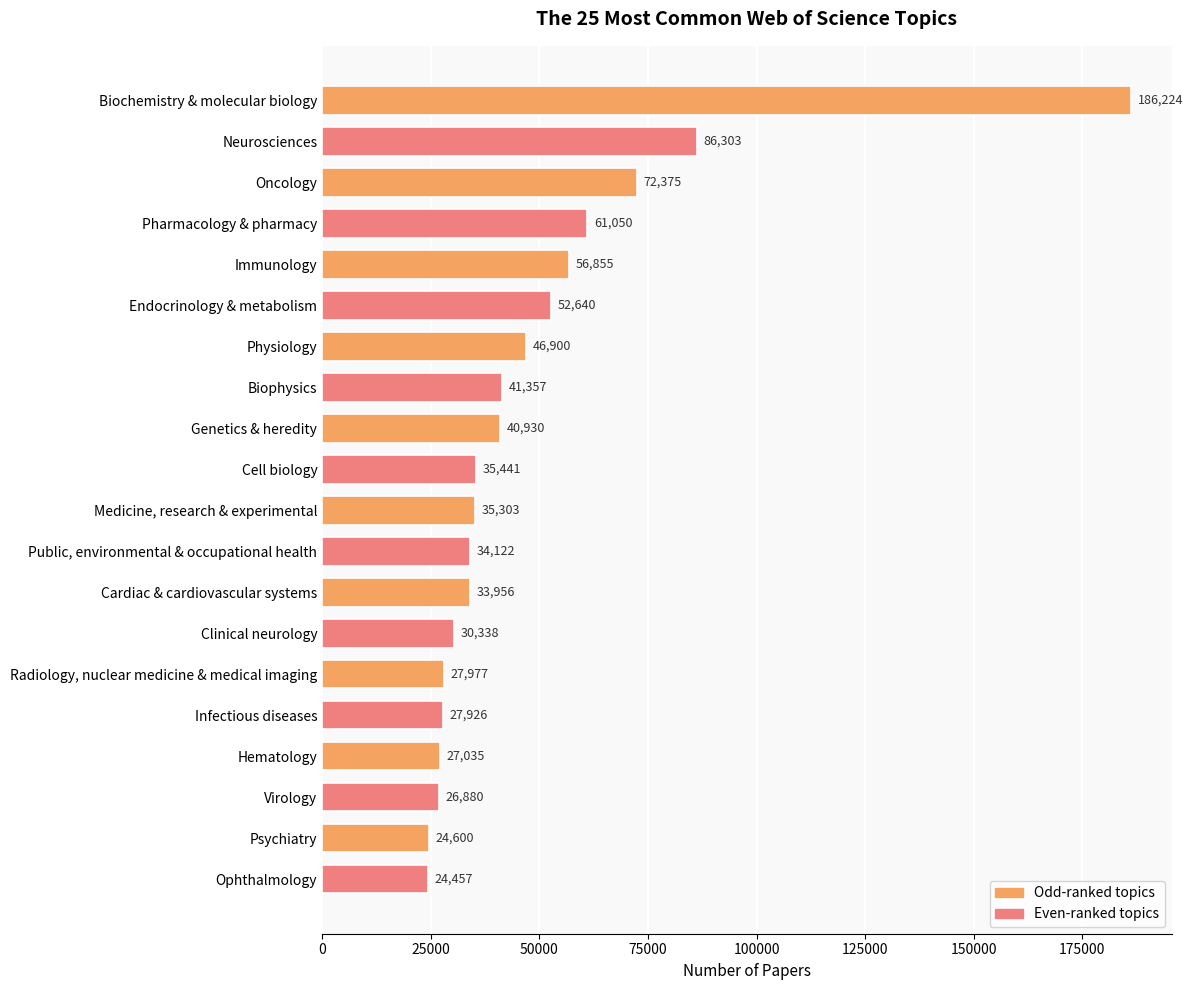

What is the change in value from Public, environmental & occupational health to Radiology, nuclear medicine & medical imaging?

-6145